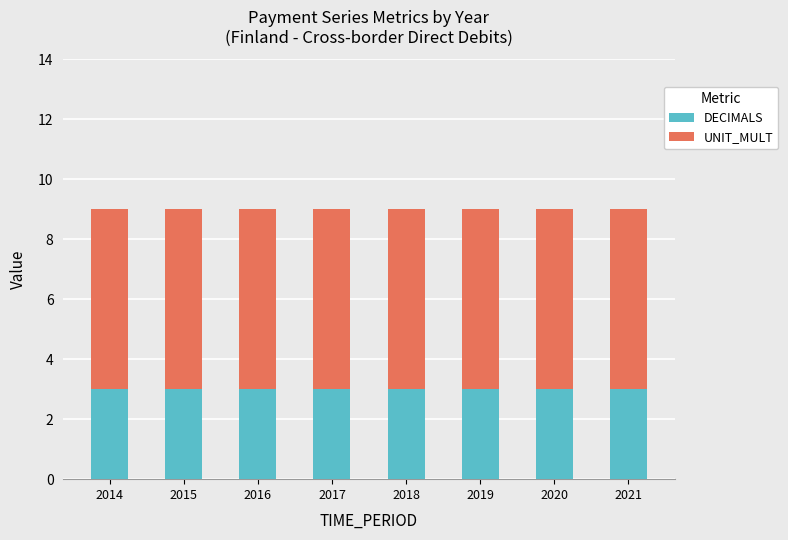

What is the total value across all series at 2019?

9